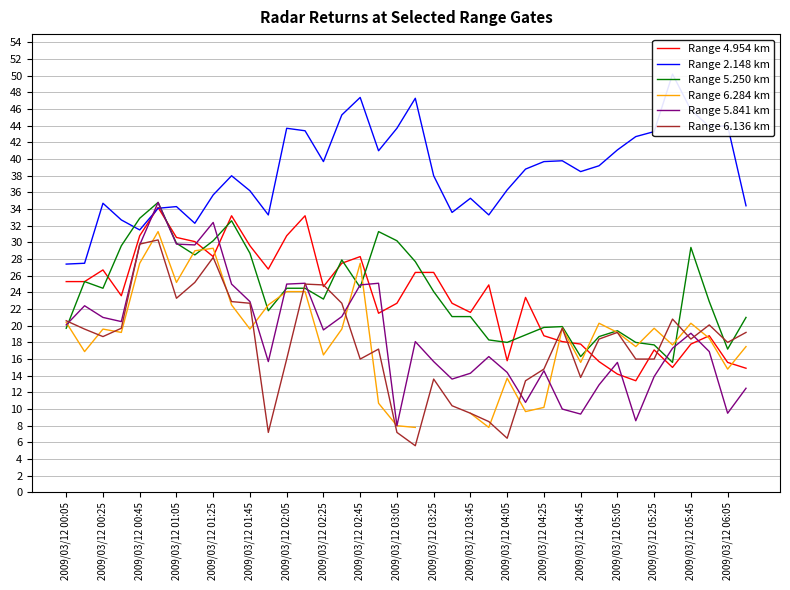

How many values in the Range 6.284 km series are below 19?

16